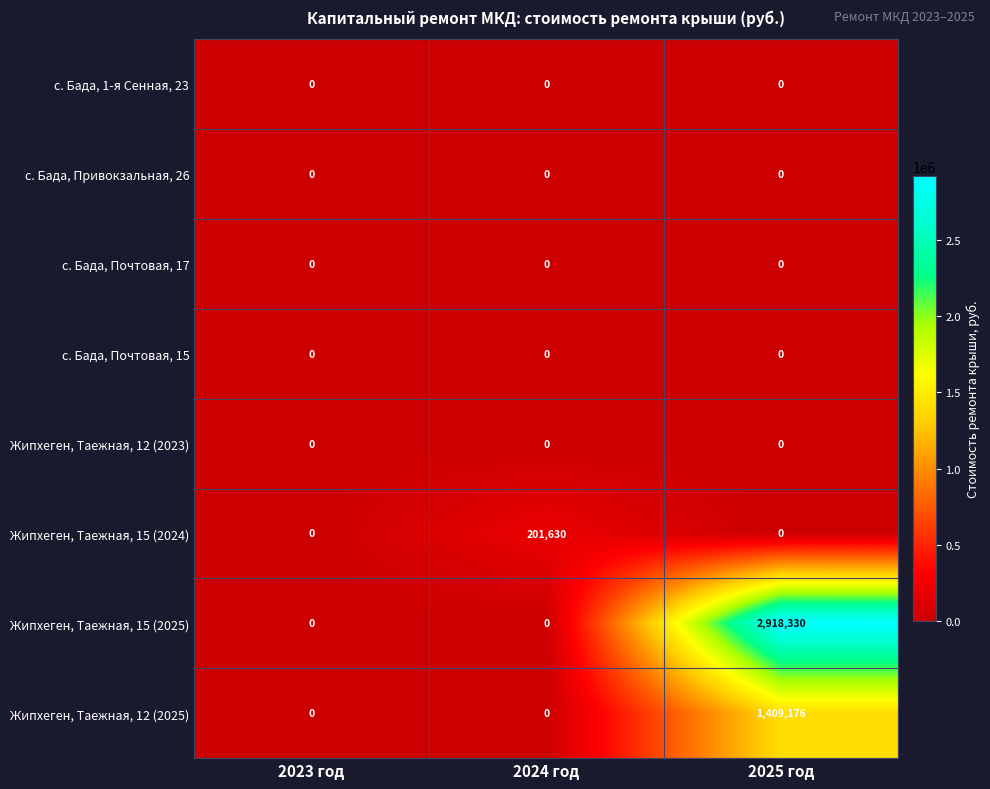

Reading left to right, list all the values displayed in this chart.

с. Бада, 1-я Сенная, 23: 2023 год=0	2024 год=0	2025 год=0
с. Бада, Привокзальная, 26: 2023 год=0	2024 год=0	2025 год=0
с. Бада, Почтовая, 17: 2023 год=0	2024 год=0	2025 год=0
с. Бада, Почтовая, 15: 2023 год=0	2024 год=0	2025 год=0
Жипхеген, Таежная, 12 (2023): 2023 год=0	2024 год=0	2025 год=0
Жипхеген, Таежная, 15 (2024): 2023 год=0	2024 год=201630	2025 год=0
Жипхеген, Таежная, 15 (2025): 2023 год=0	2024 год=0	2025 год=2918330
Жипхеген, Таежная, 12 (2025): 2023 год=0	2024 год=0	2025 год=1409176